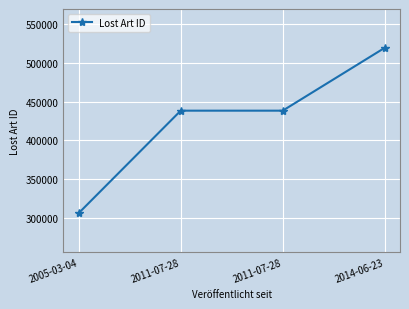

How many lines are shown in the chart?

1